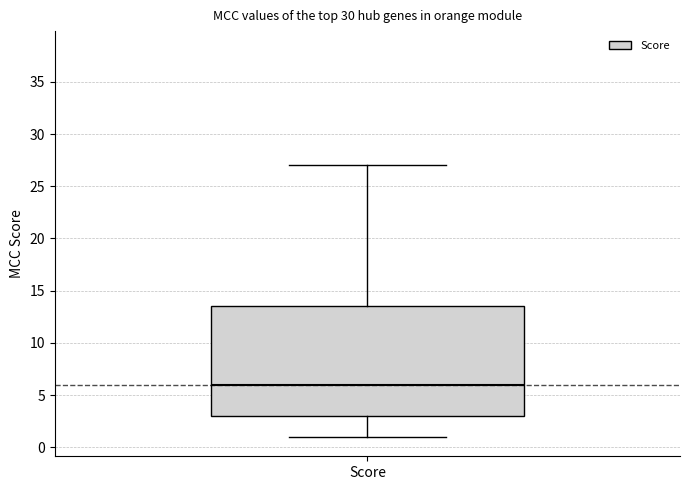

Transcribe this box plot: give where the median line is, the range the box spans, and where the two whiskers end, as read against the y-axis. The values are not printed on the chart, so give them approximately, as read against the axis.

median 6.0, box 3.0 to 13.5, whiskers 1.0 to 27.0